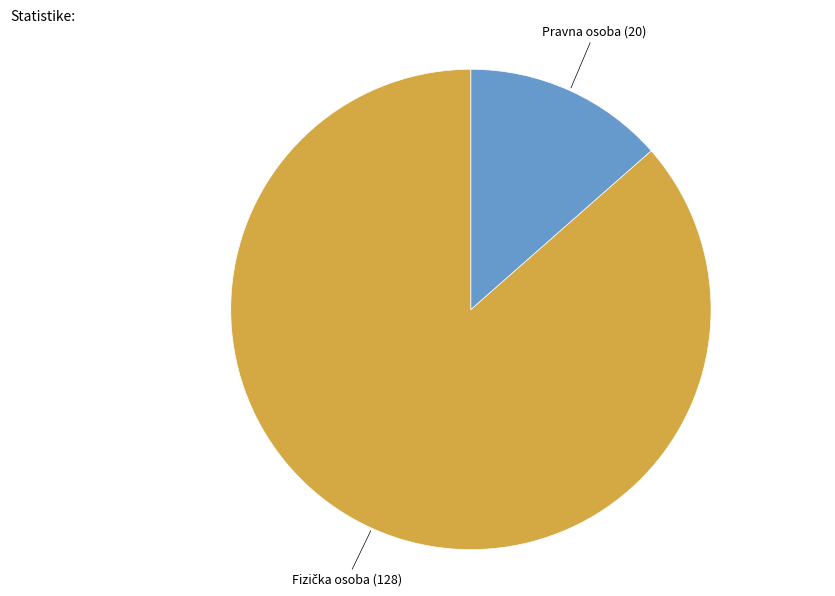

Which slice is the smallest?

Pravna osoba